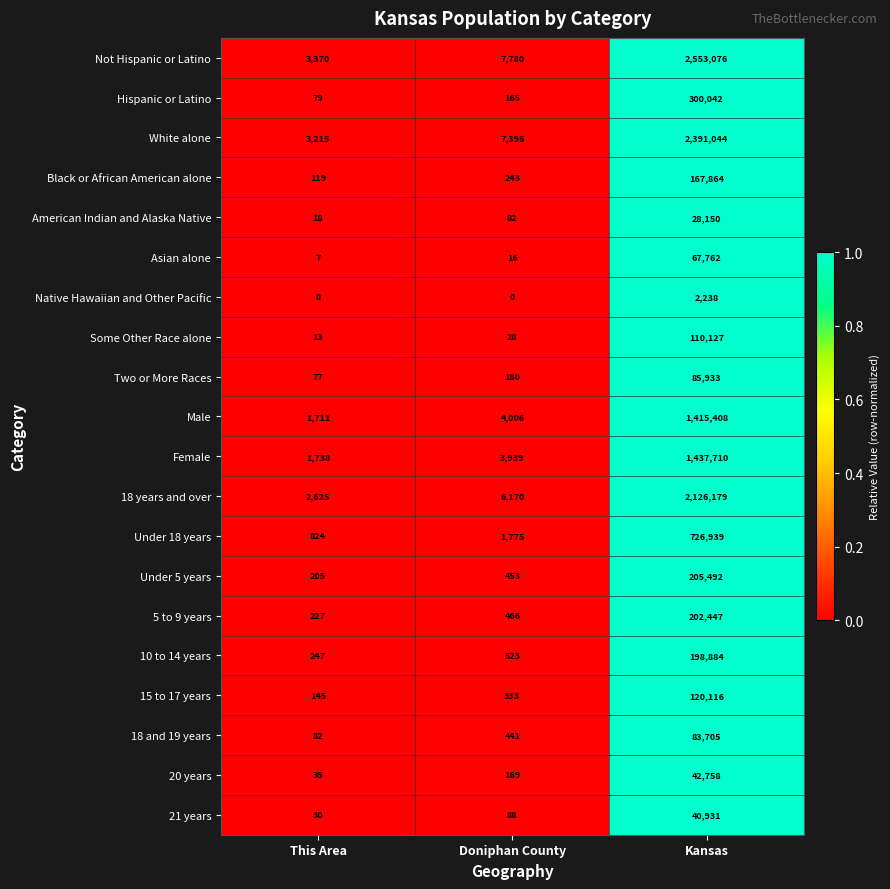

What is the lowest value of the 15 to 17 years series?

145